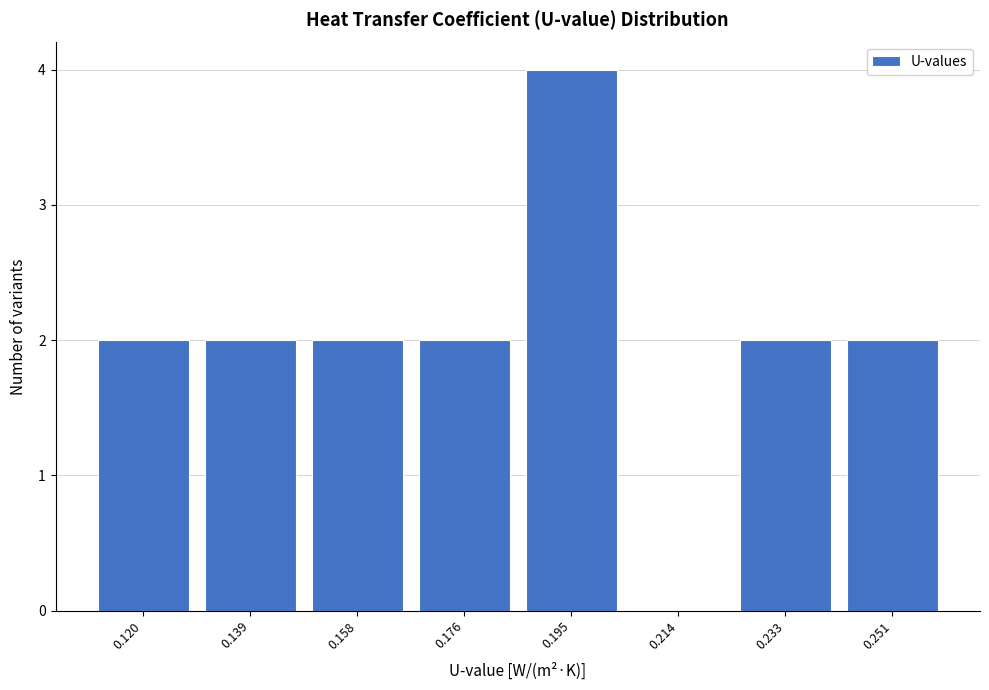

Reading right to left, what are all the values shown in this chart?

0.251=2	0.233=2	0.214=0	0.195=4	0.176=2	0.158=2	0.139=2	0.120=2